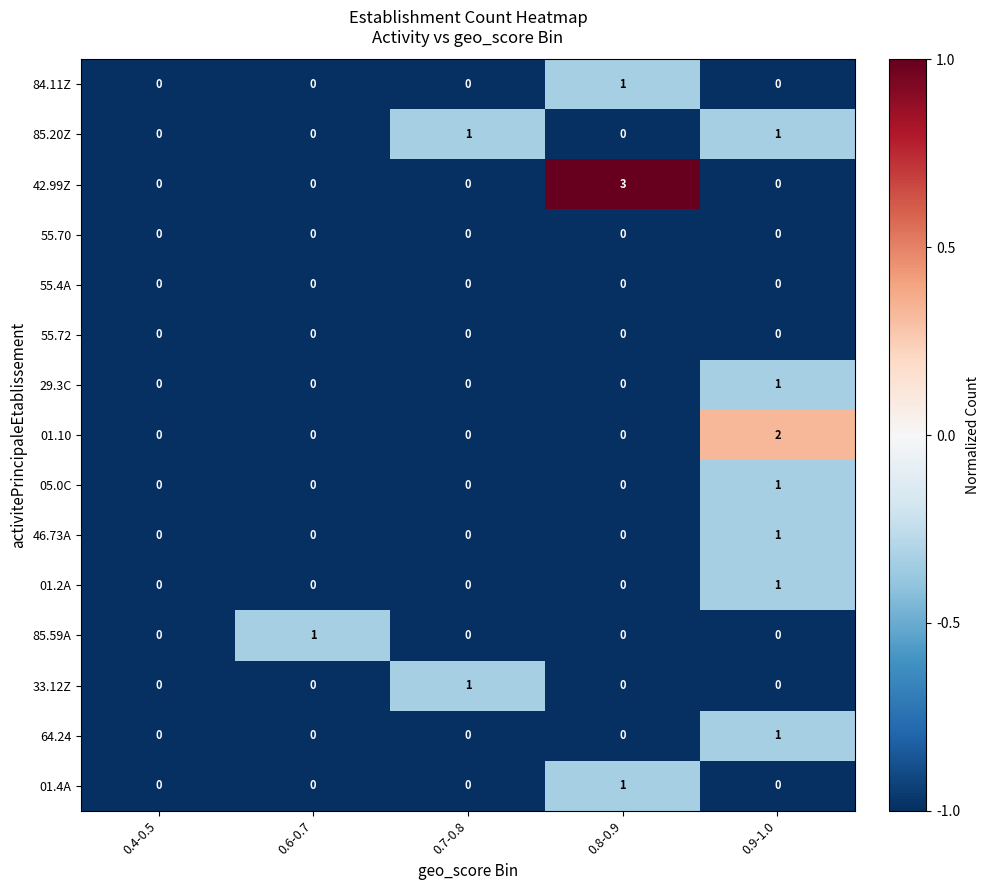

Is the value of 64.24 at 0.8-0.9 greater than the value of 85.20Z at 0.9-1.0?

No